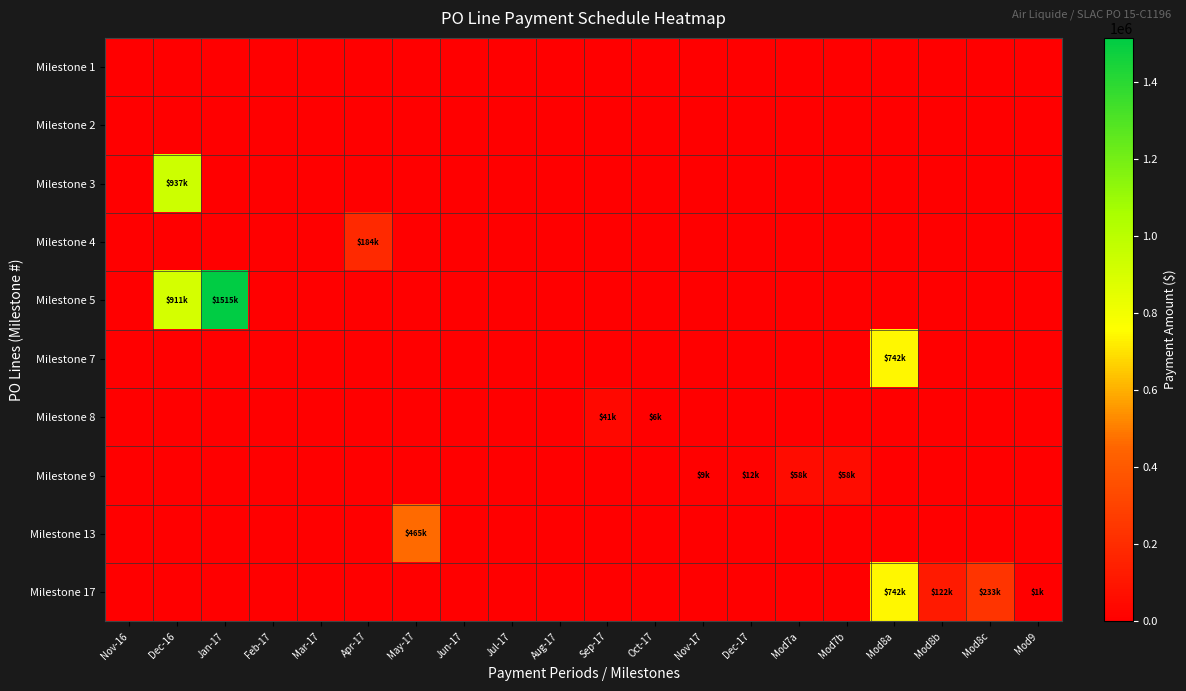

At how many categories does at least one series exceed 507814?

3